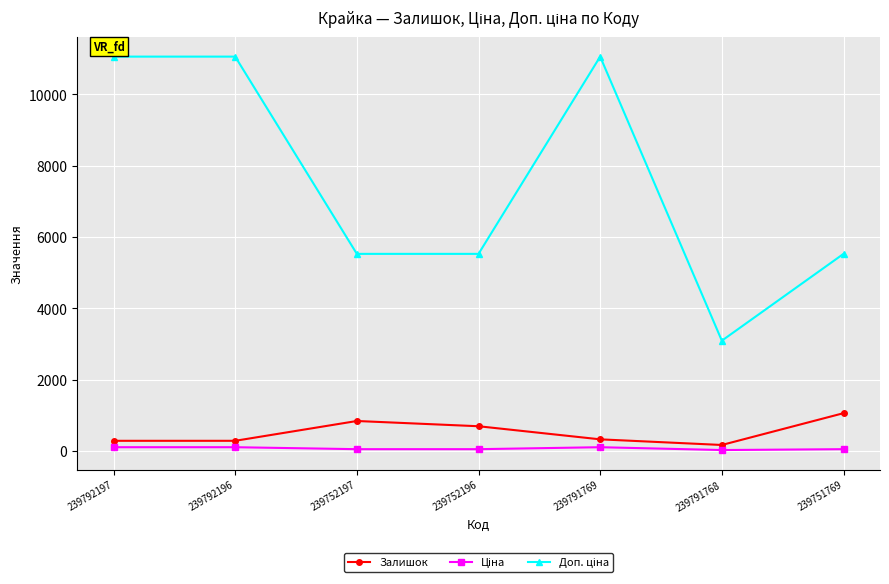

At how many categories does at least one series exceed 6066?

3